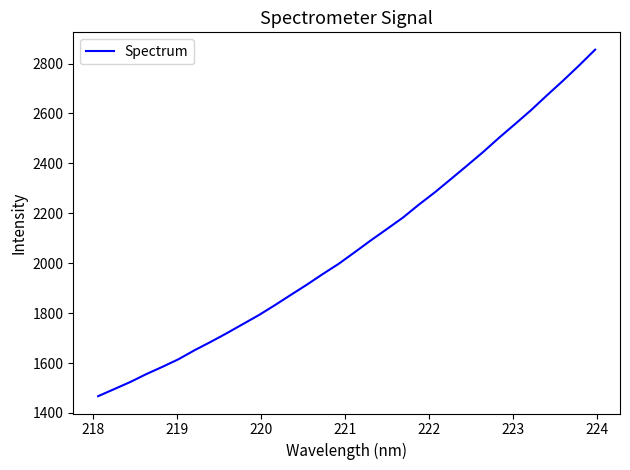

What is the greatest value displayed?

2855.7